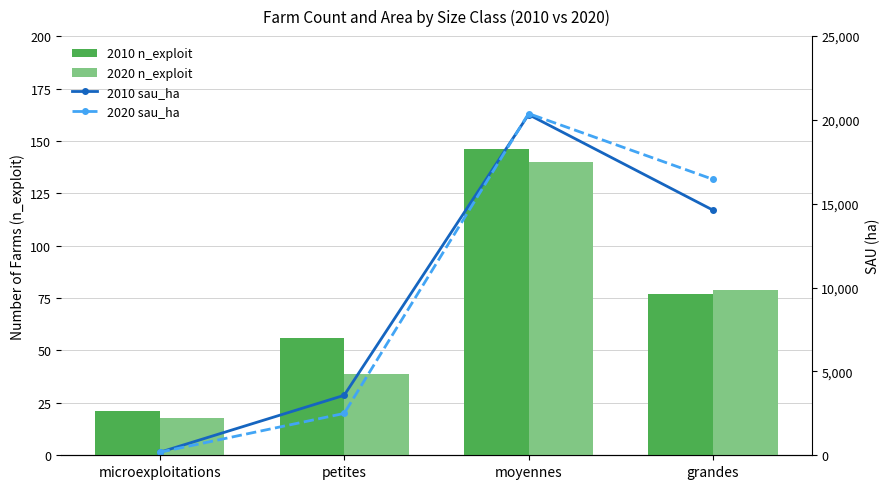

What is the label of the 4th bar from the left?

grandes